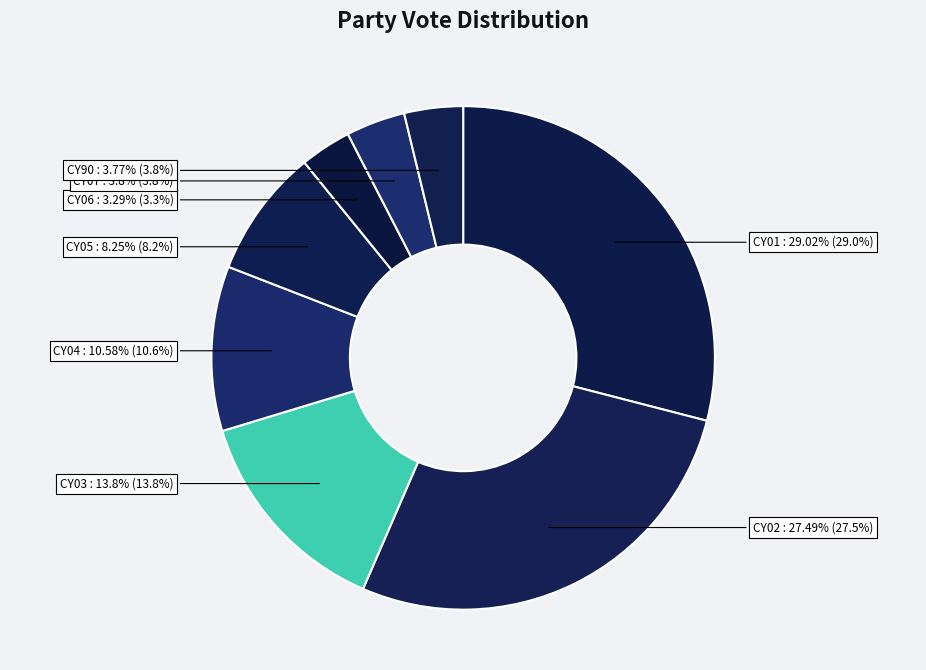

Is there a majority slice in this chart?

No